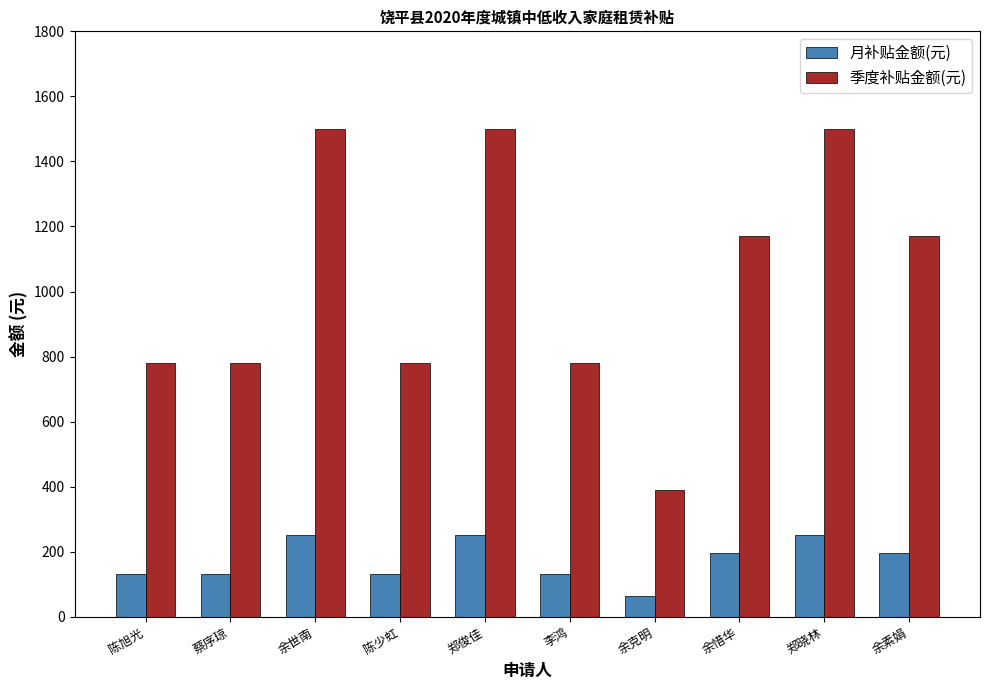

What is the sum of all 季度补贴金额(元) values?

10350